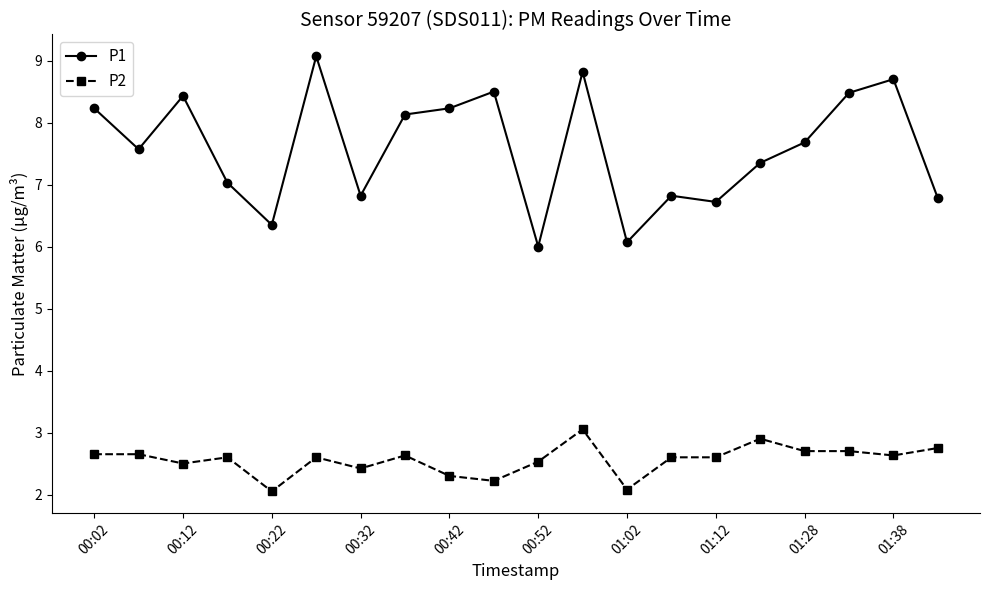

Count the number of categories in the chart.

20